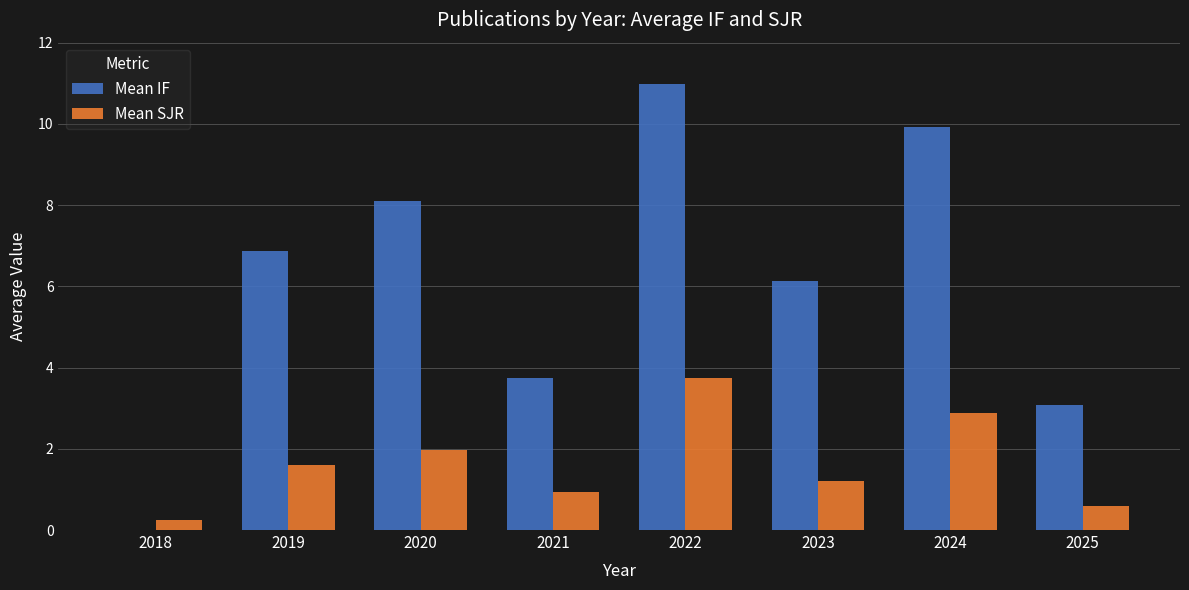

Is it true that Mean SJR equals 0.2 at 2018?

True